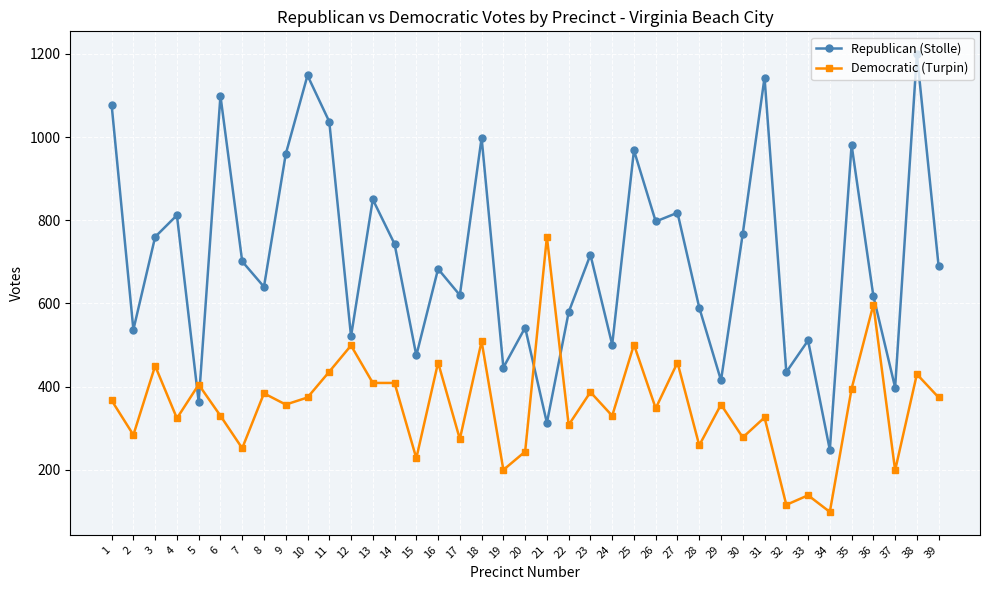

True or false: Republican (Stolle) and Democratic (Turpin) cross at least once.

True